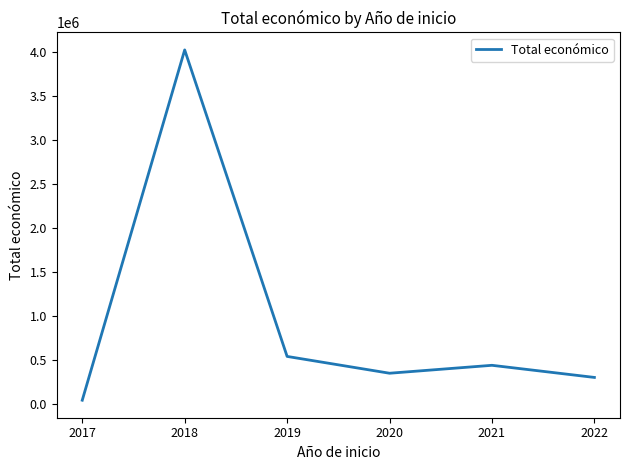

Approximately how many times larger is the value at 2022 compared to 2020?

0.9